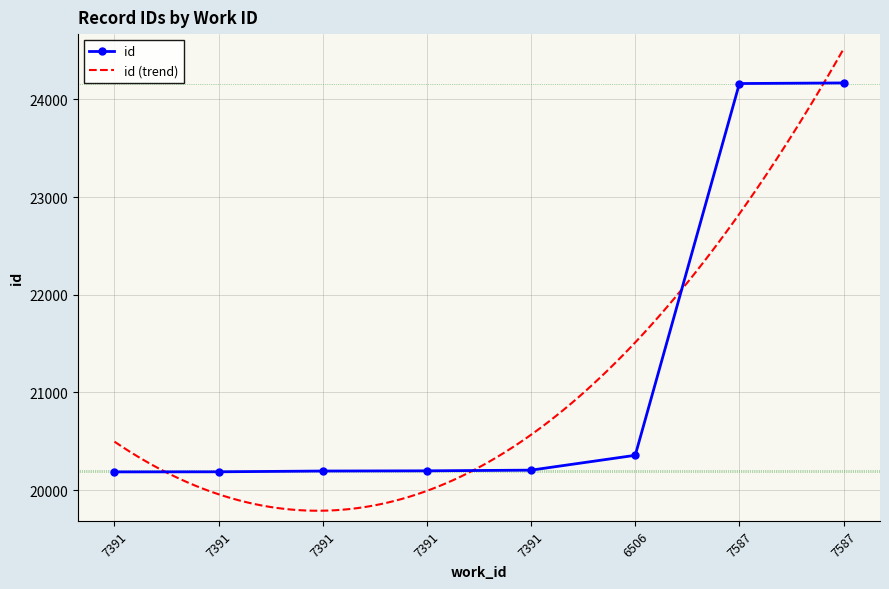

True or false: the data shows 20356 at 6506.

True